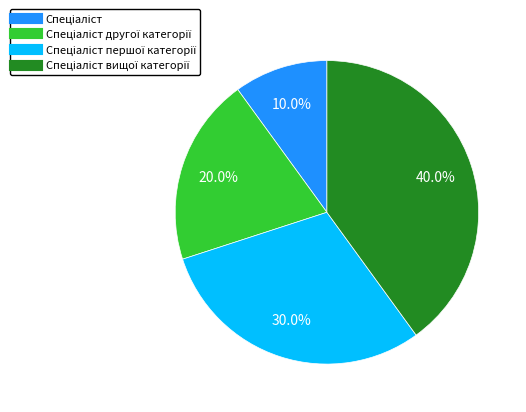

Is there any slice that represents more than half of the pie?

No